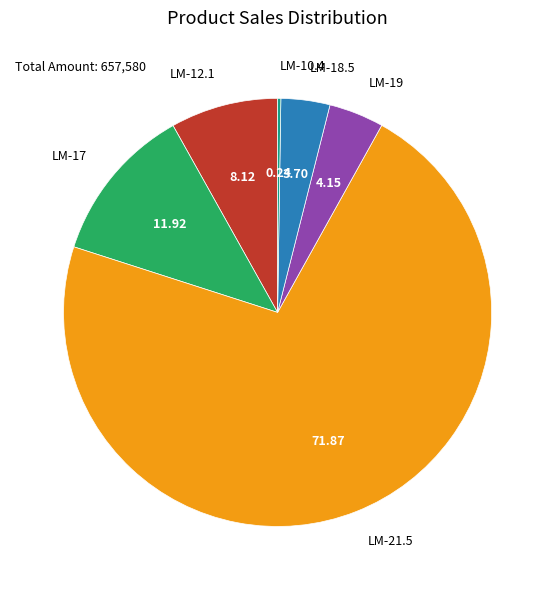

Is the sum of LM-17 and LM-21.5 greater than half?

Yes